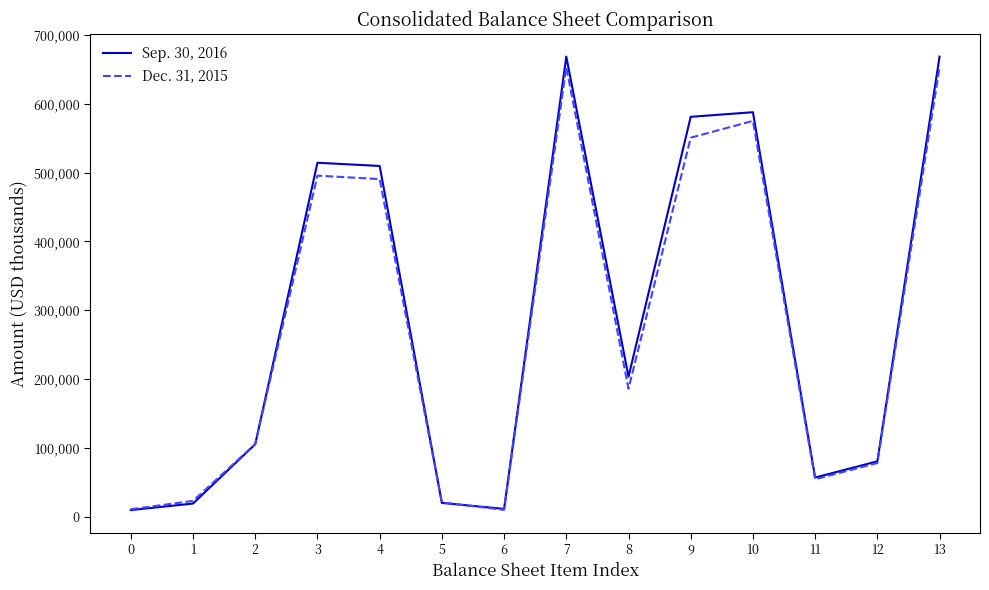

Rank the series by their average value, from lowest to highest.

Dec. 31, 2015, Sep. 30, 2016